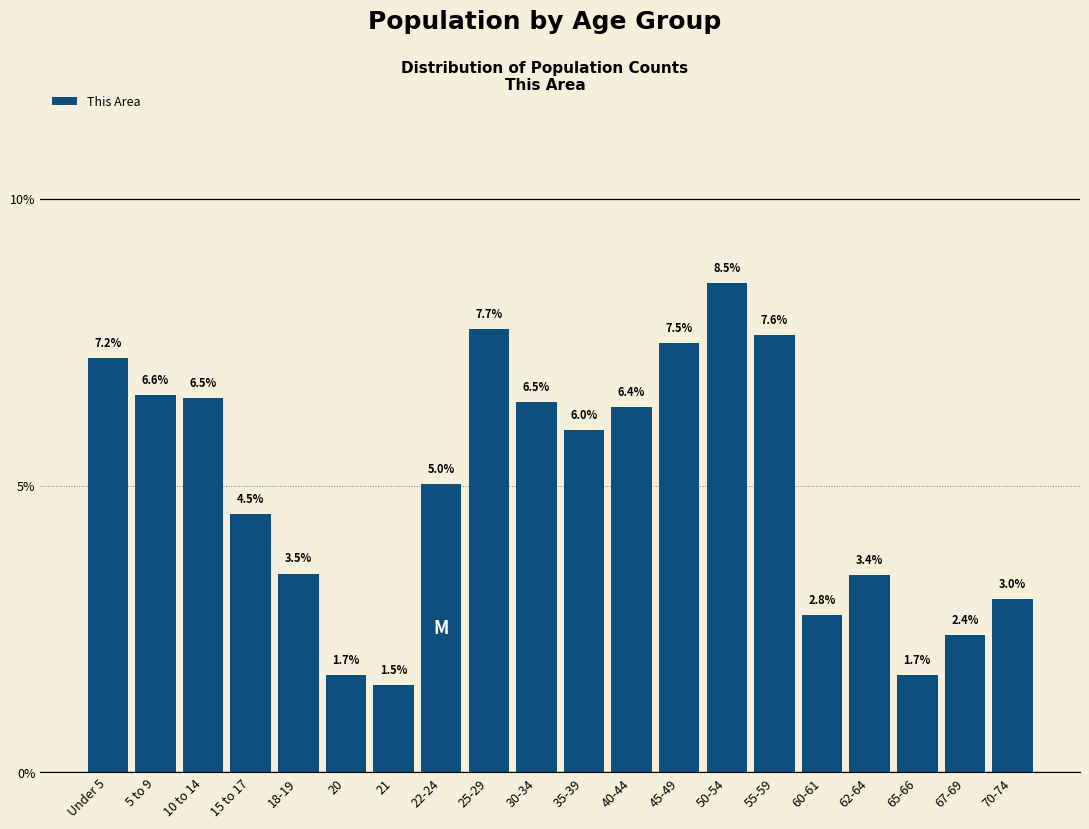

Reading left to right, list all the values displayed in this chart.

7.2	6.6	6.5	4.5	3.5	1.7	1.5	5.0	7.7	6.5	6.0	6.4	7.5	8.5	7.6	2.8	3.4	1.7	2.4	3.0